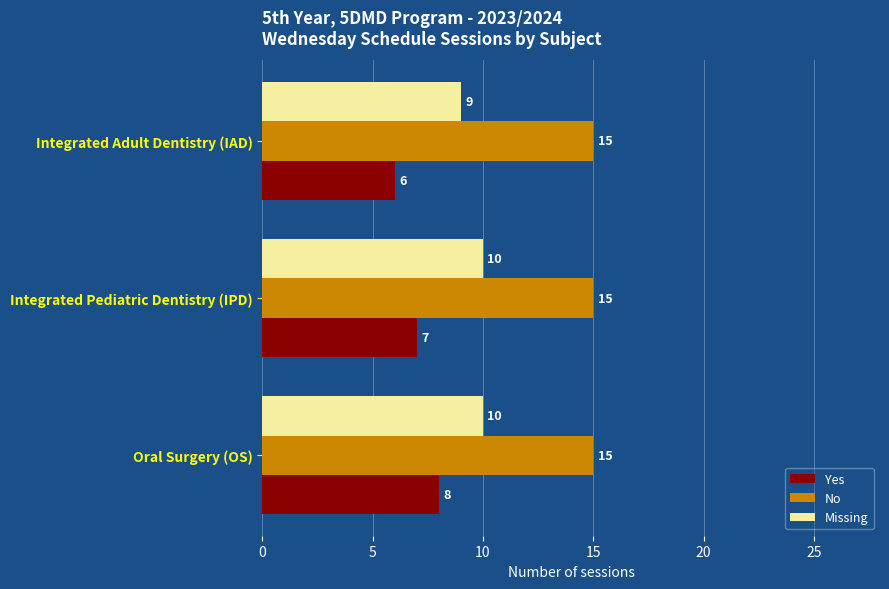

Between Oral Surgery (OS) and Integrated Pediatric Dentistry (IPD), which series saw the biggest shift?

Yes